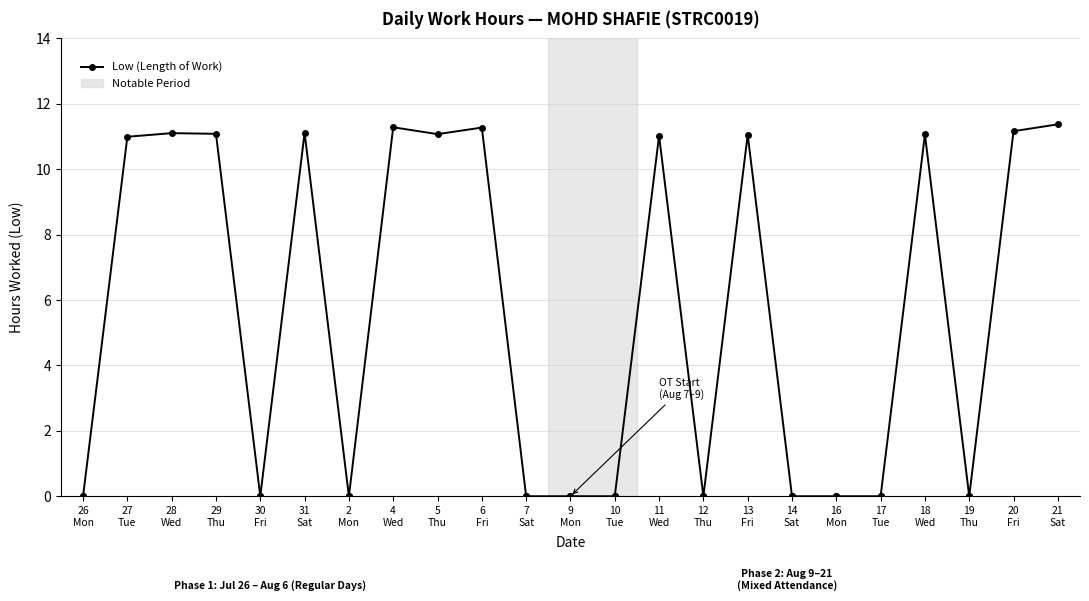

The chart shows a value of 15.9 at 28
Wed. True or false?

False